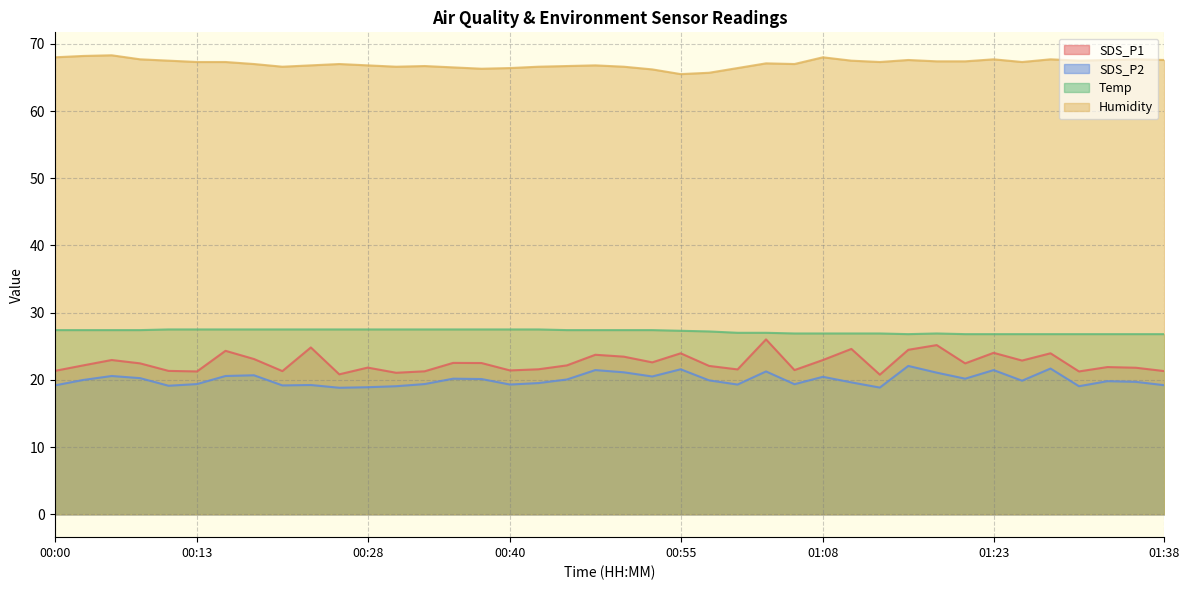

How many values in the Humidity series are below 67?

16